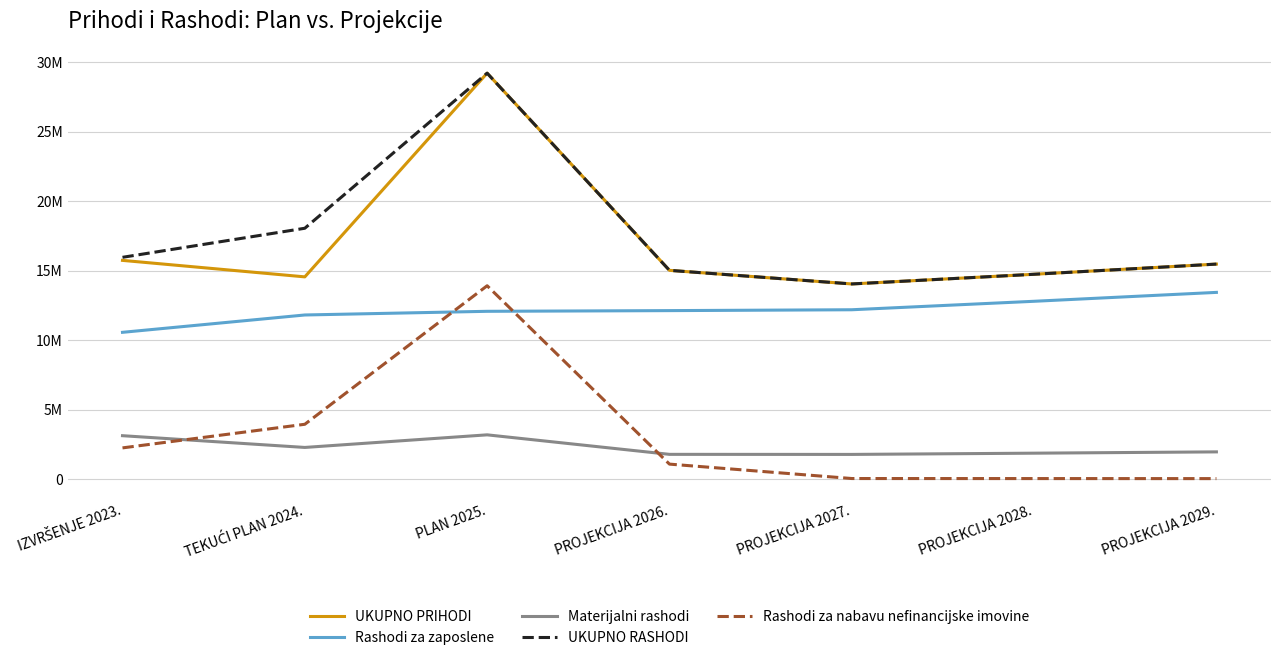

What is the difference between the Rashodi za nabavu nefinancijske imovine values at IZVRŠENJE 2023. and PROJEKCIJA 2029.?

2209982.8